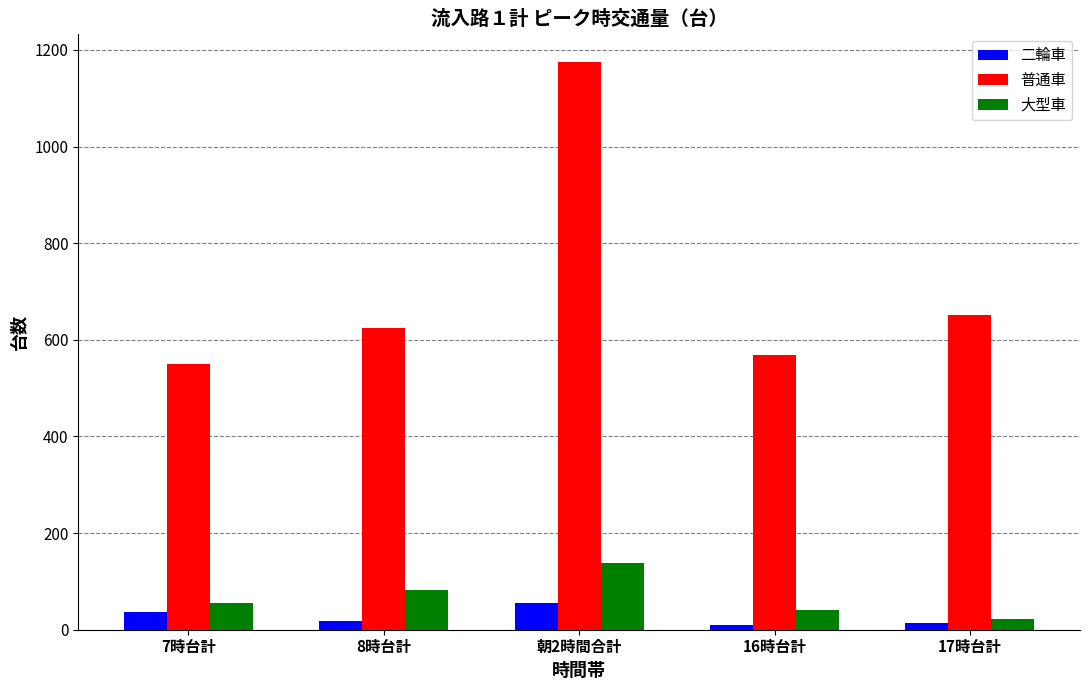

How many values in the 二輪車 series are below 18?

2